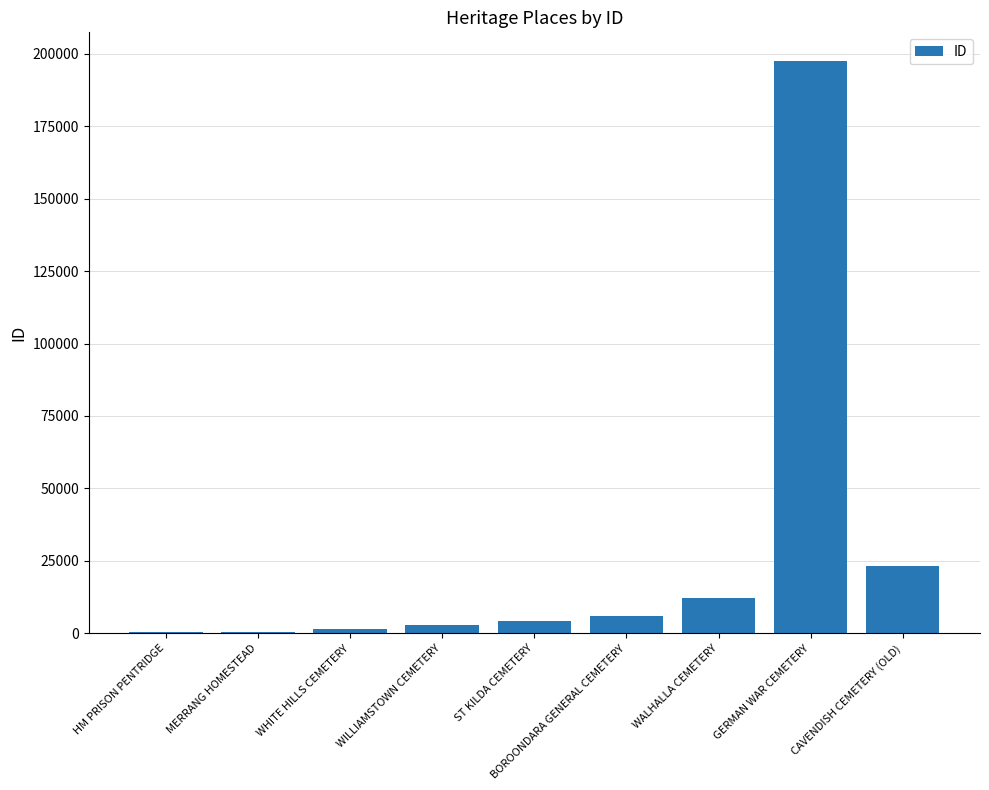

The chart shows a value of 6021 at BOROONDARA GENERAL CEMETERY. True or false?

True